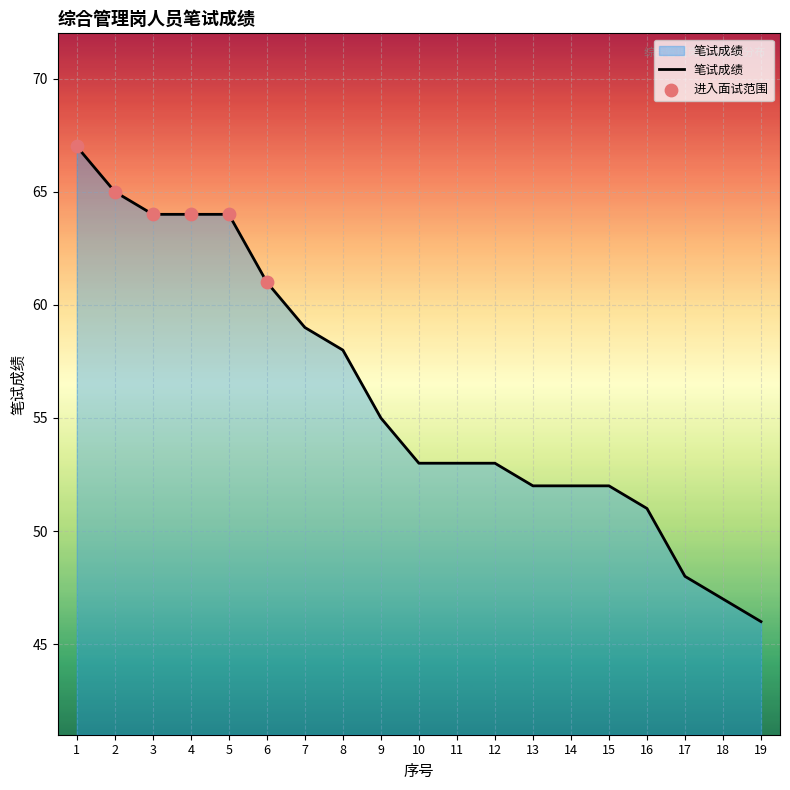

What is the change in value from 5 to 9?

-9